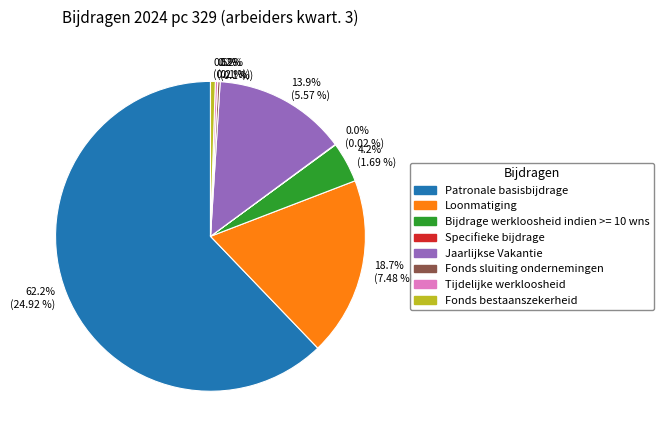

Is there any slice that represents more than half of the pie?

Yes